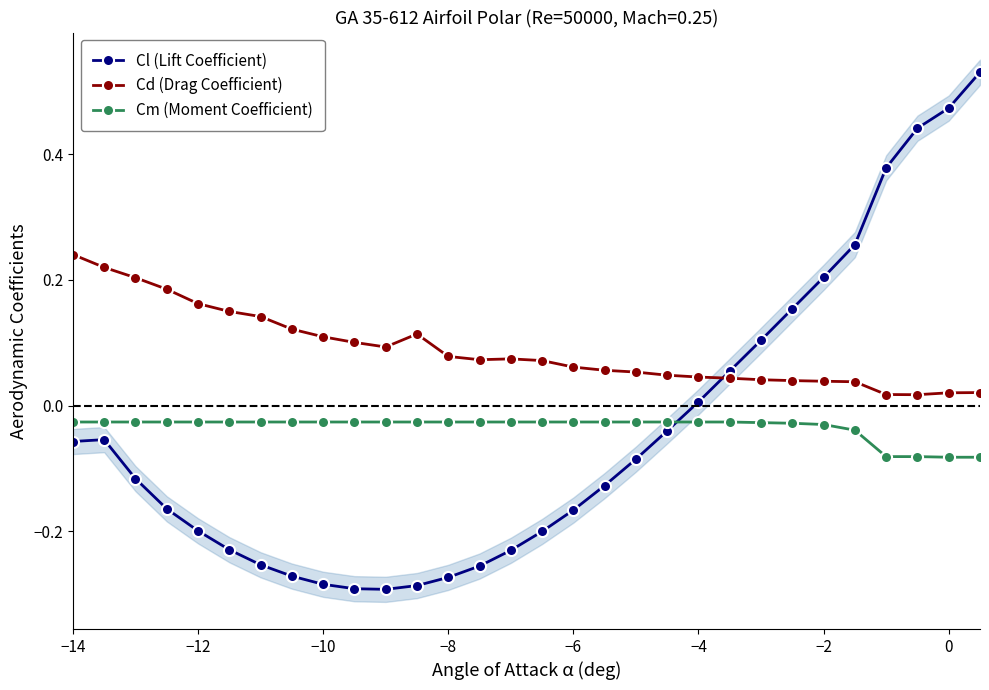

List the series in order of their peak value, lowest first.

Cm (Moment Coefficient), Cd (Drag Coefficient), Cl (Lift Coefficient)